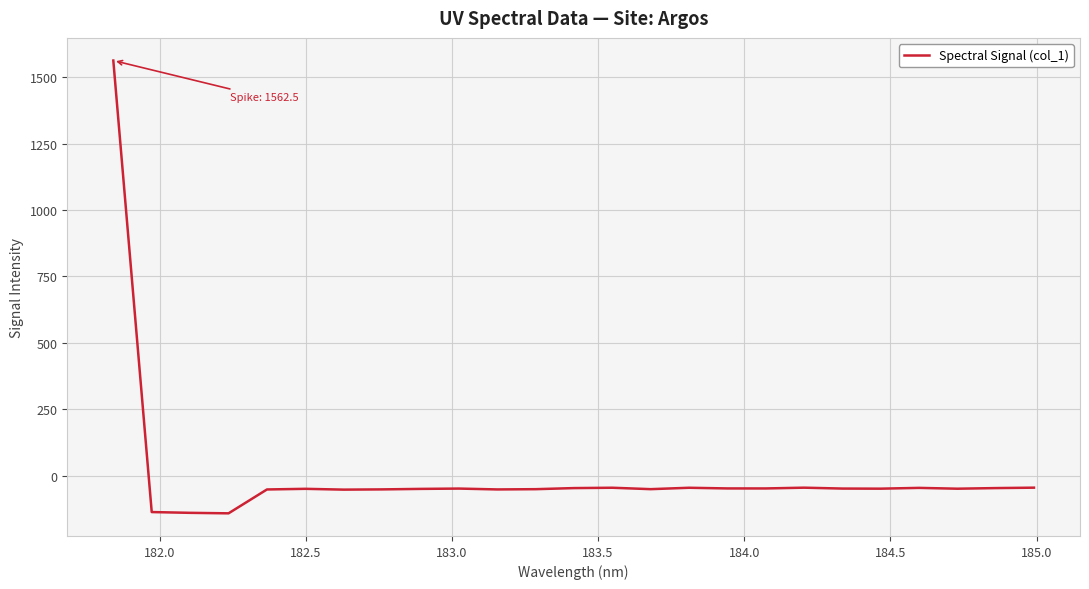

Count the number of values greater than -48.

12